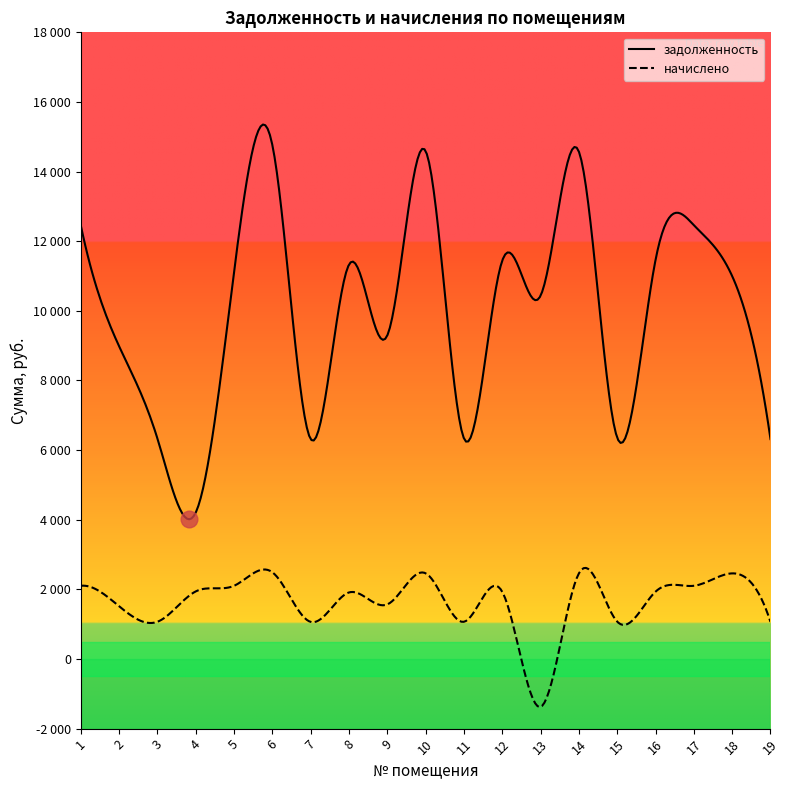

What are all the series names shown in the legend?

задолженность, начислено